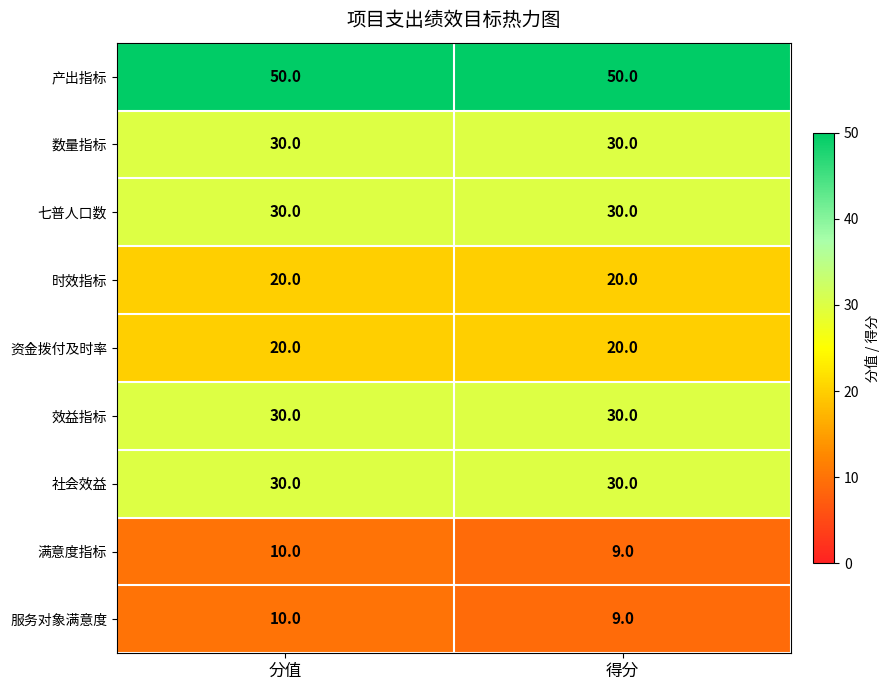

Which series has the largest total across all categories?

产出指标